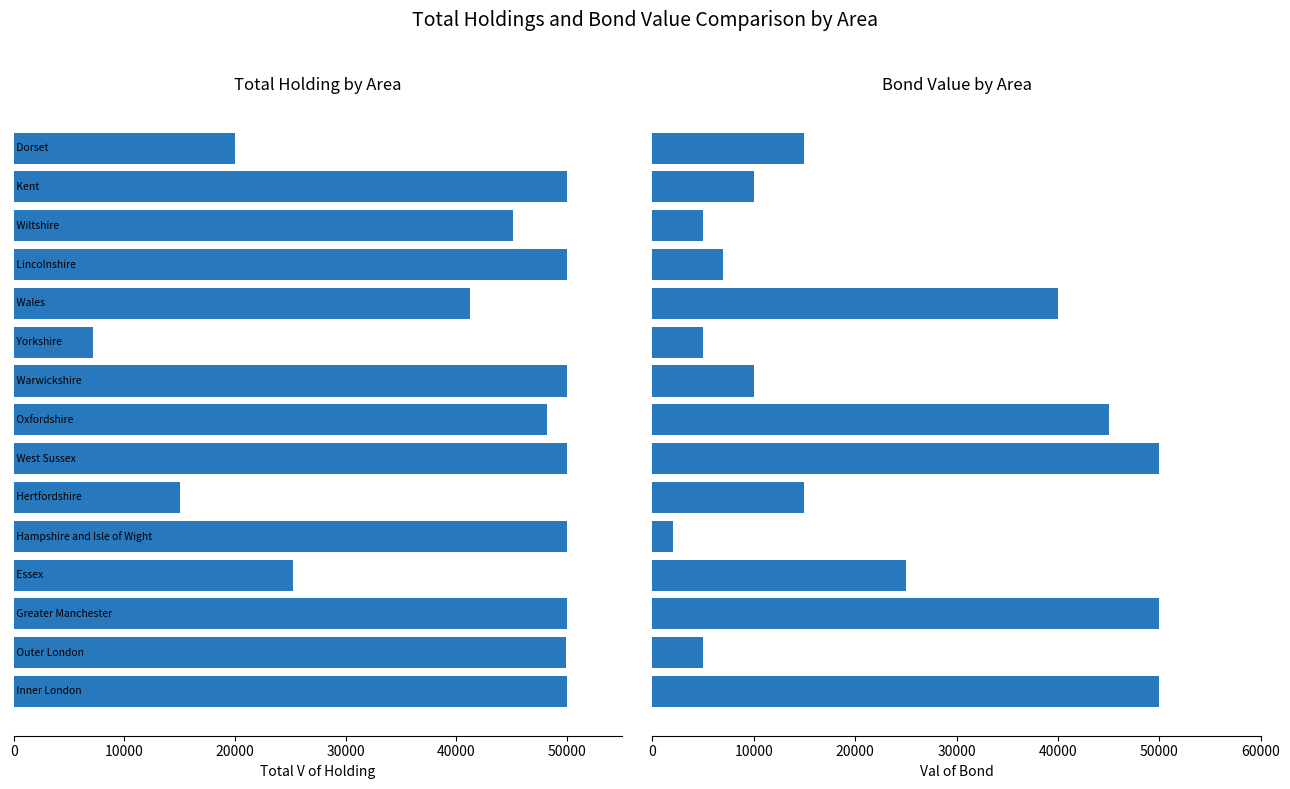

Are the bars horizontal?

Yes